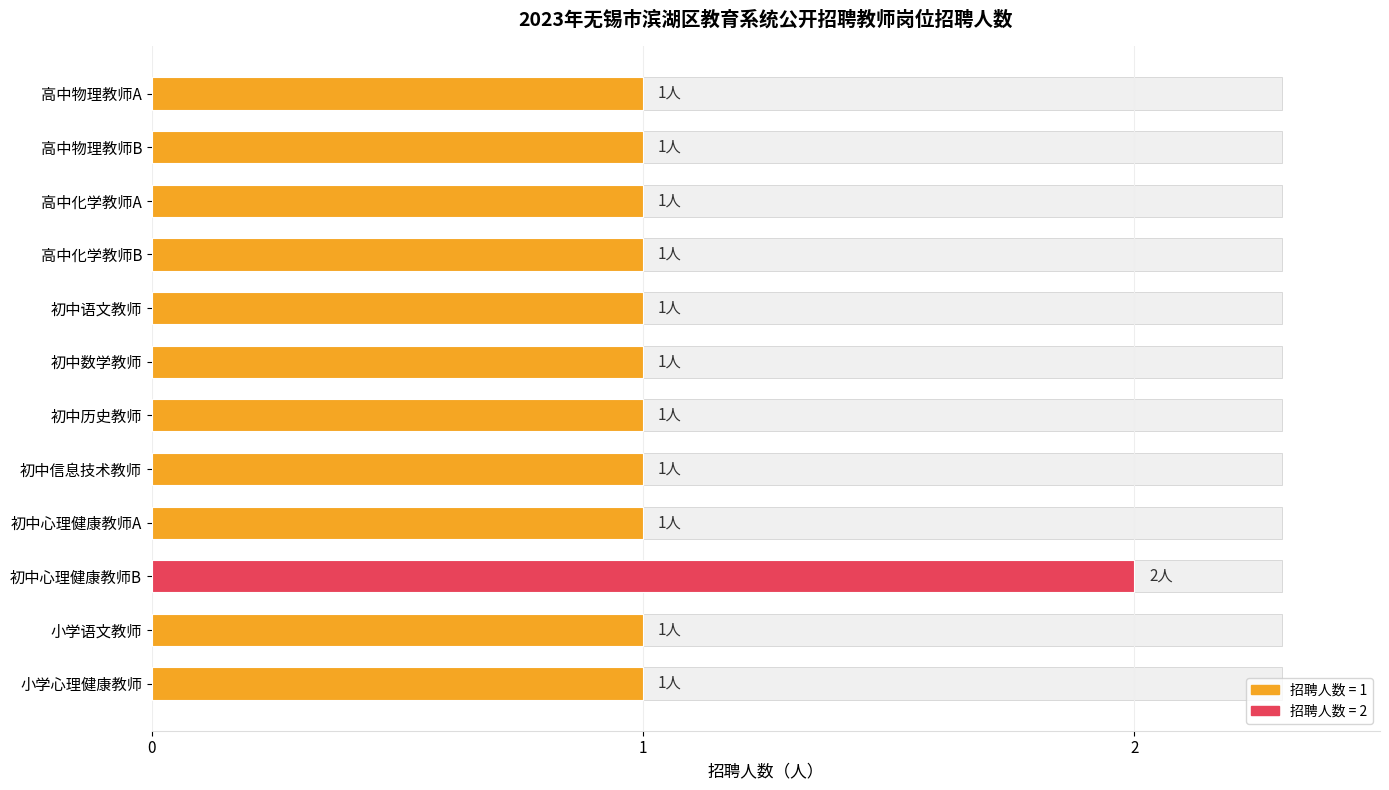

True or false: the data shows 0 at 小学心理健康教师.

False